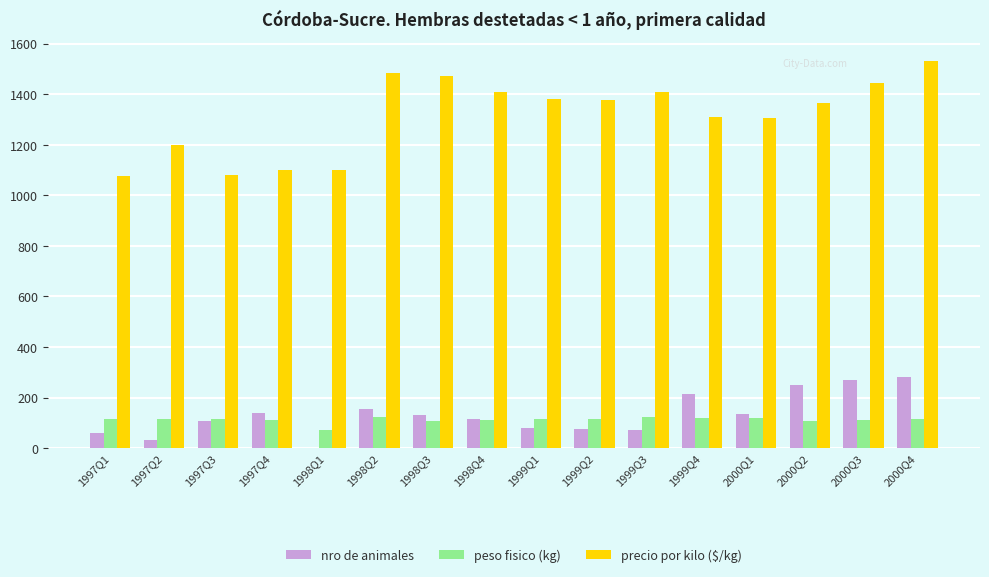

Which series has the largest total across all categories?

precio por kilo ($/kg)